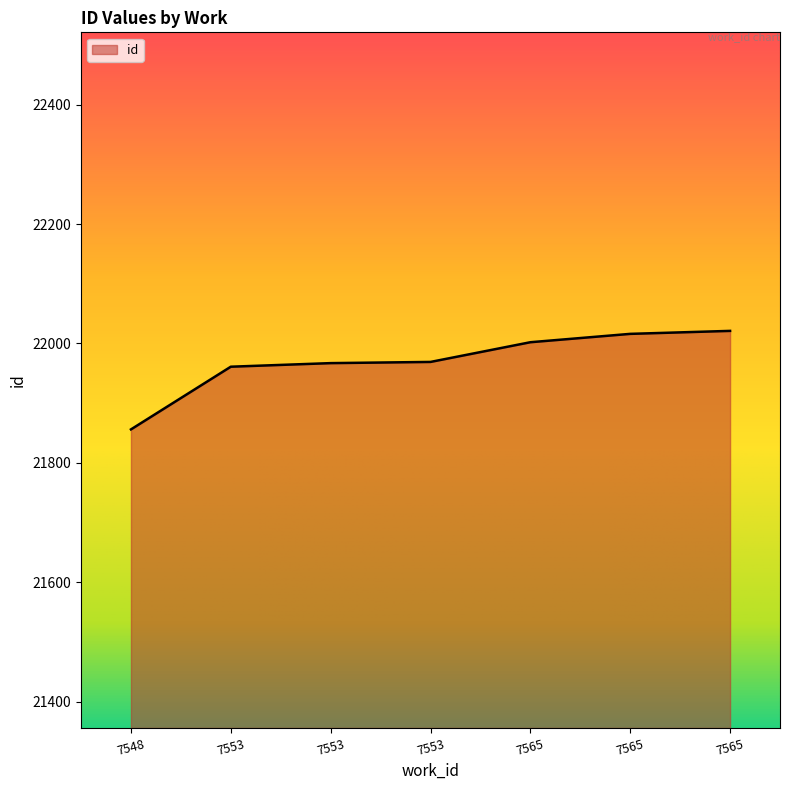

How many series are shown in this chart?

1